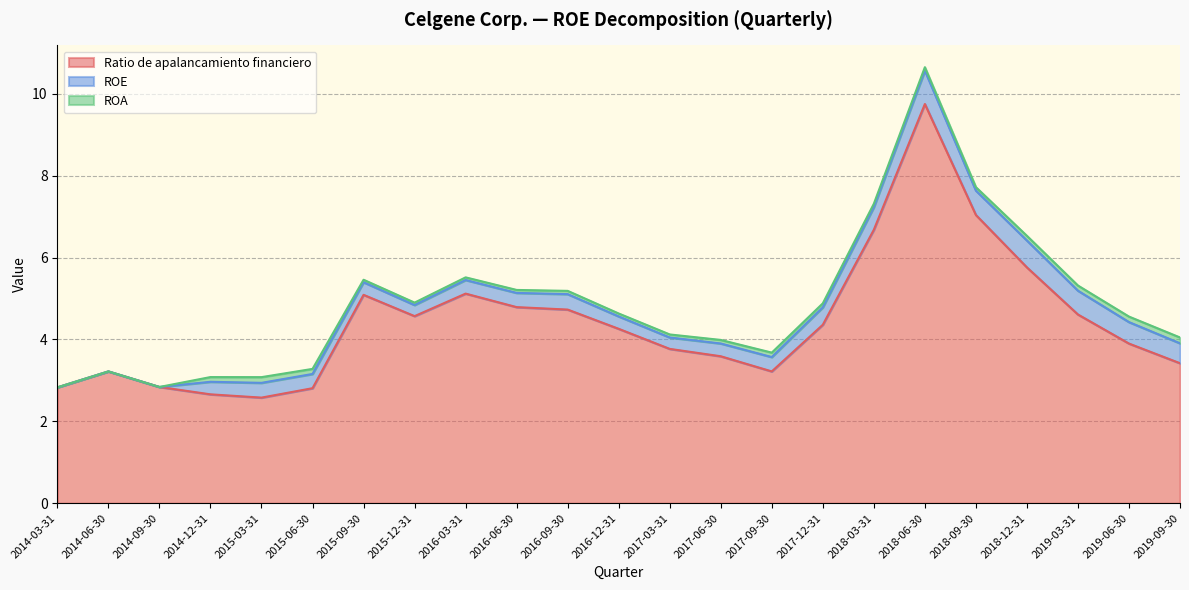

True or false: Ratio de apalancamiento financiero and ROE cross at least once.

False